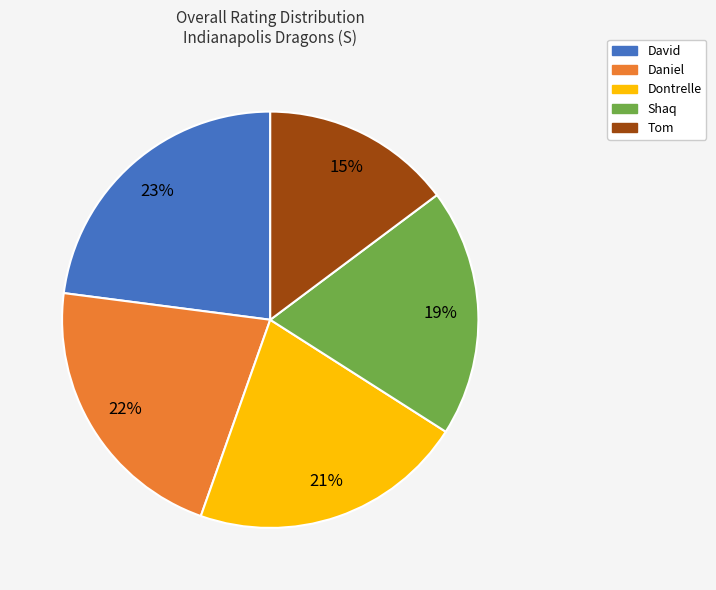

To the nearest percent, what percentage of the pie is Daniel?

22%